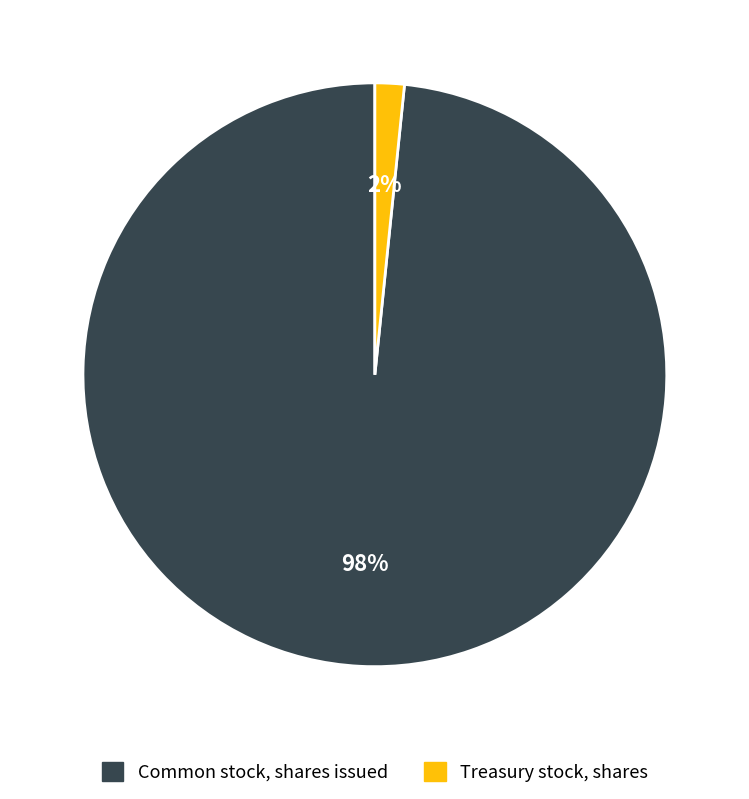

How many slices are in this pie chart?

2